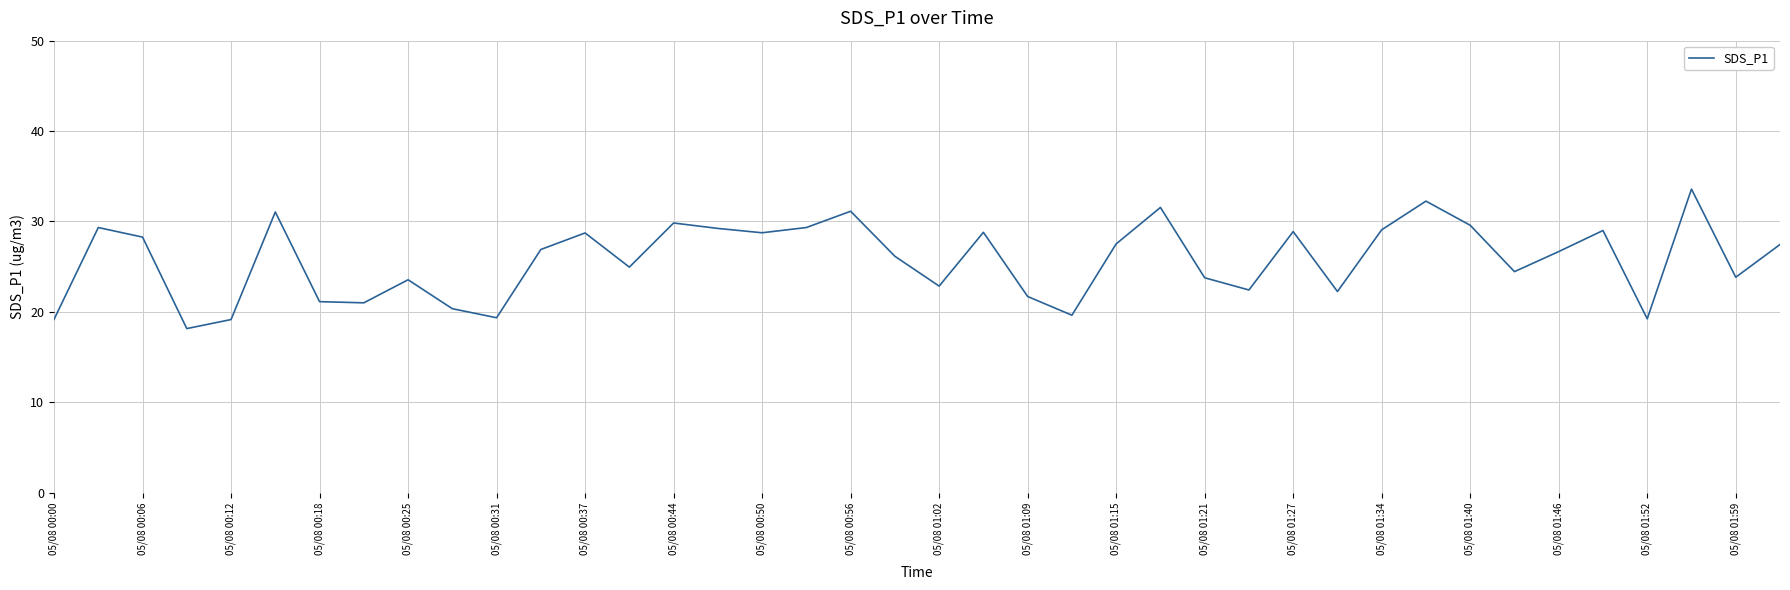

True or false: the data has more than 0 interior local peaks.

True